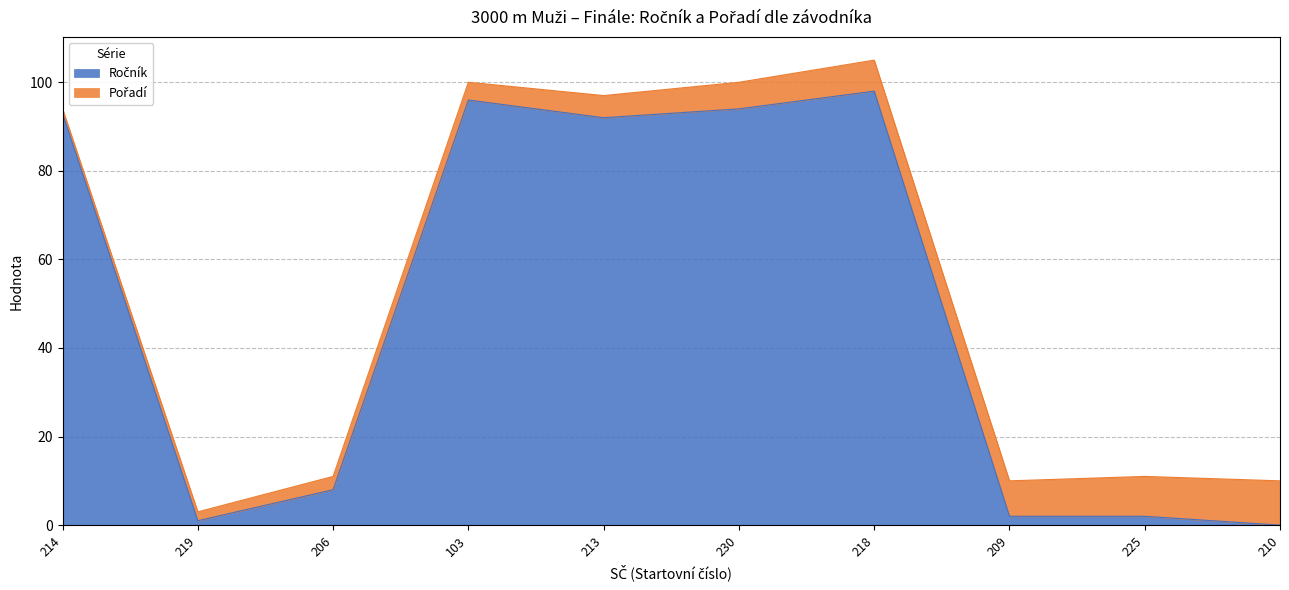

At which category is the sum across all series the highest?

218